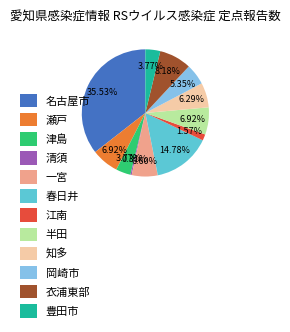

Between 知多 and 江南, which is larger?

知多